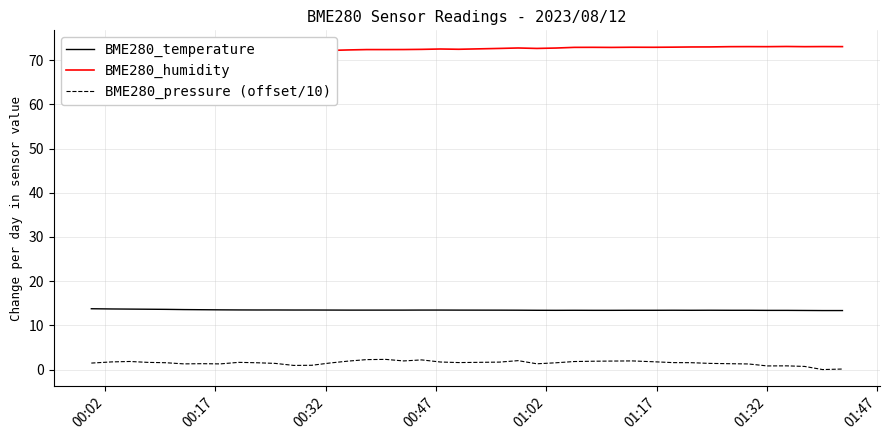

Rank the series by their maximum value, from lowest to highest.

BME280_pressure (offset/10), BME280_temperature, BME280_humidity